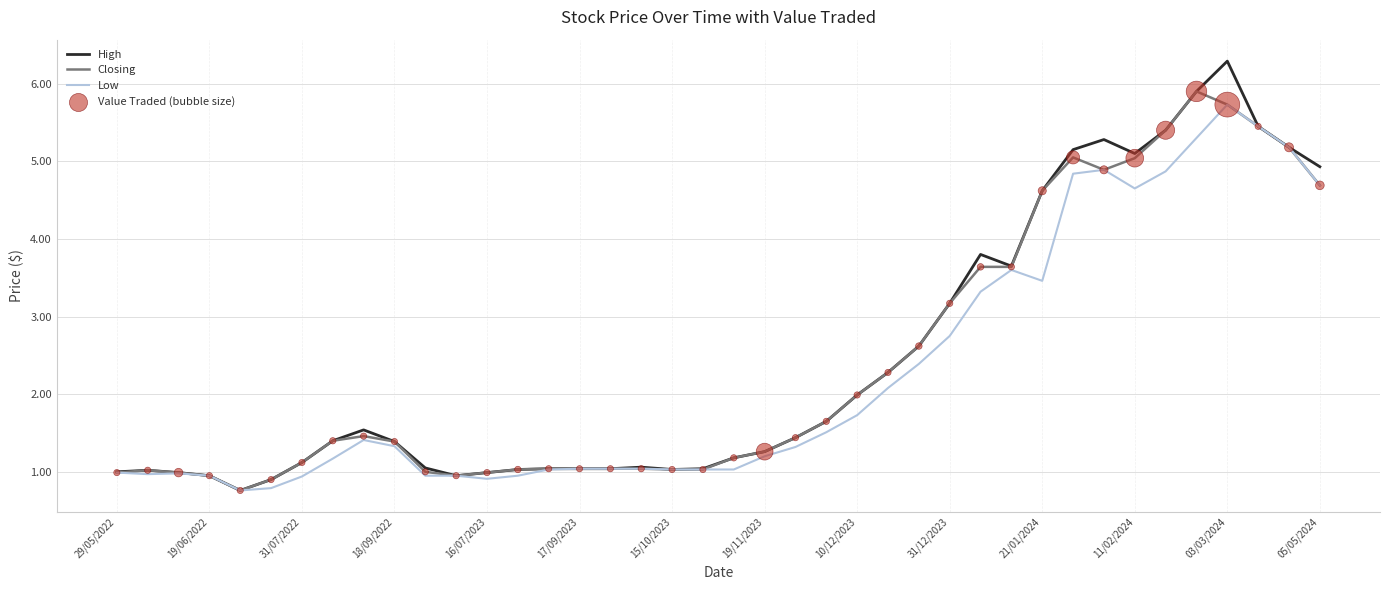

What is the greatest value displayed?

6.3